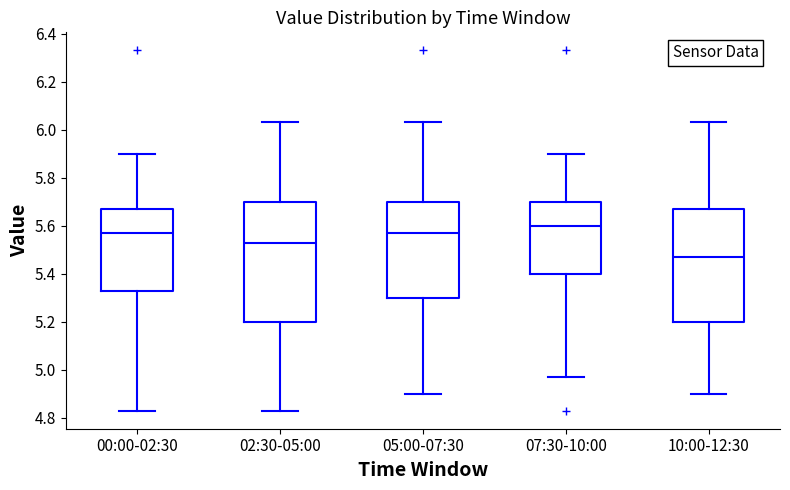

Which box is the tallest, from its lower edge to its upper edge?

02:30-05:00